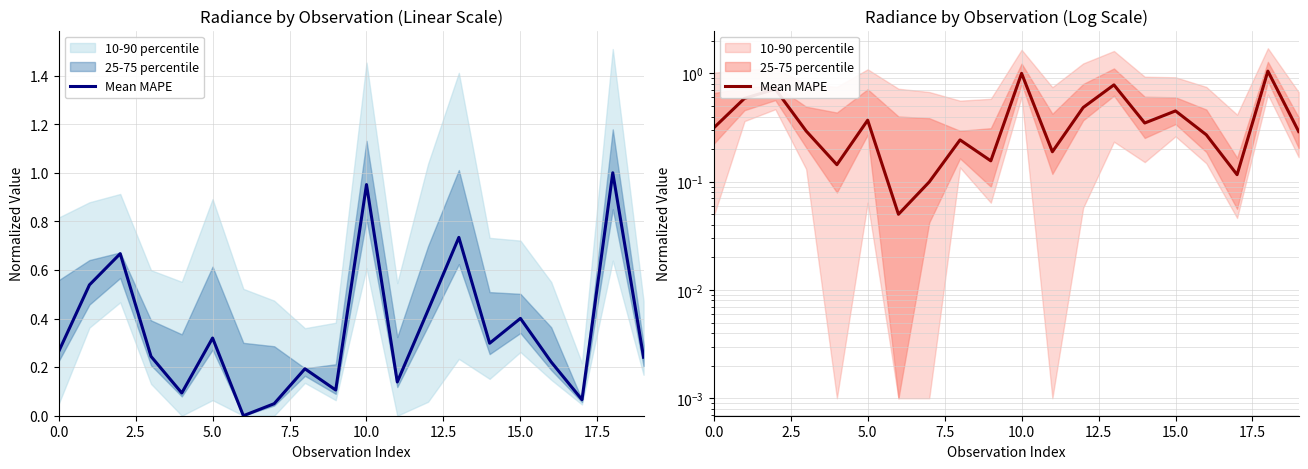

What is the sum of all values?

8.0